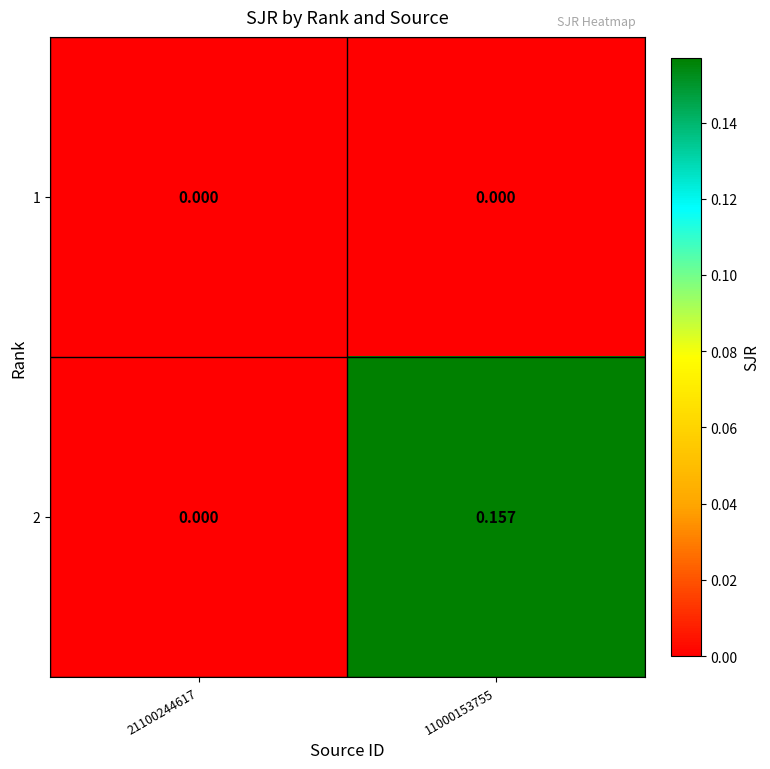

Is the value of 2 at 11000153755 greater than the value of 1 at 21100244617?

Yes